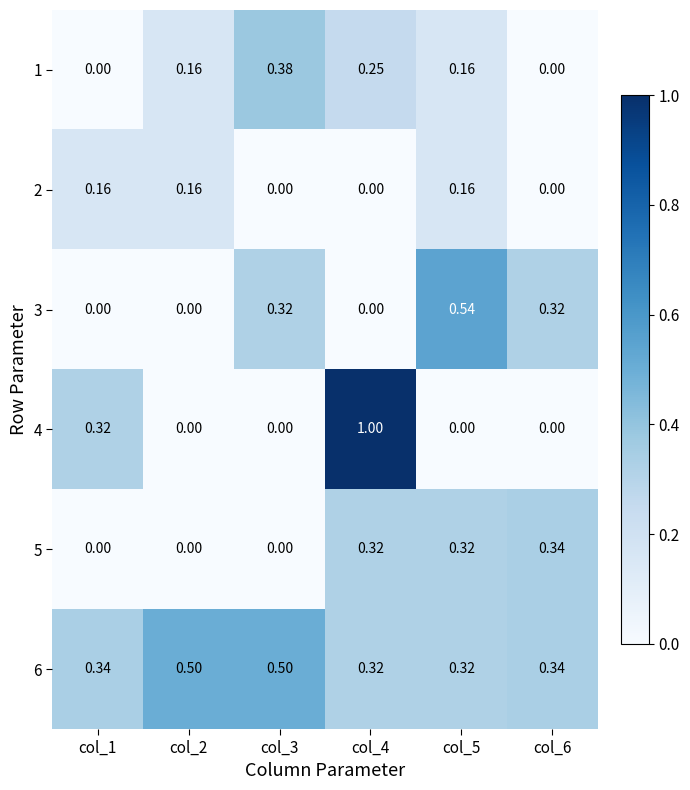

How many categories are shown in the chart?

6